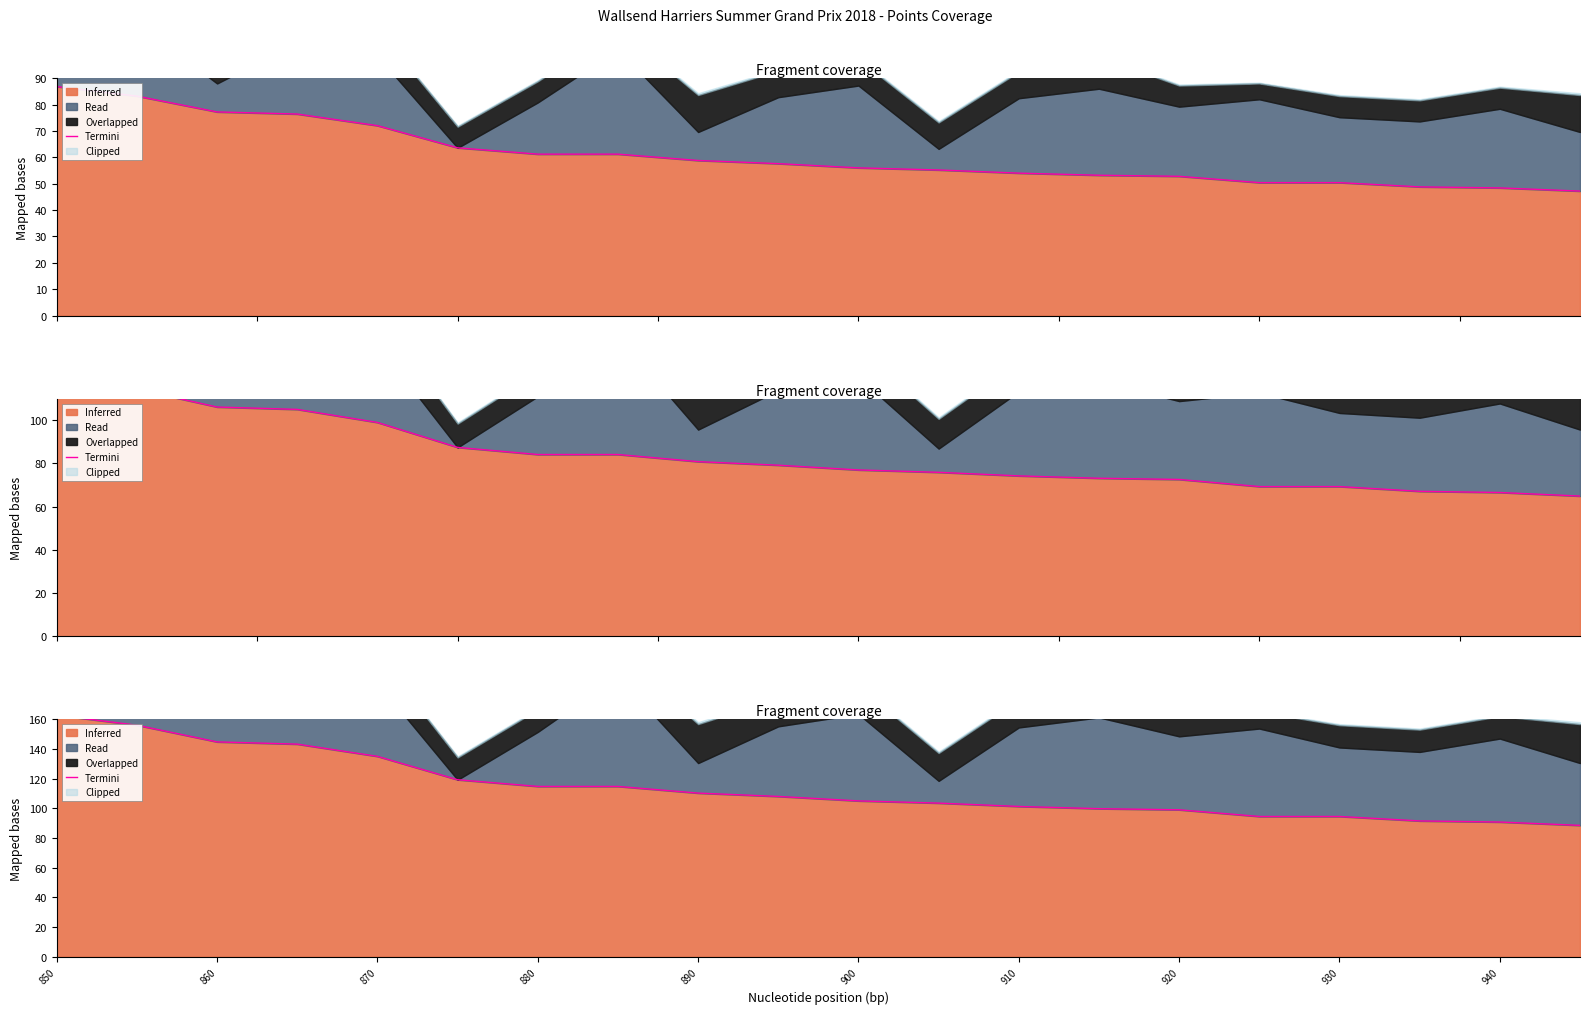

What is the value of the 18th point from the left?

91.5